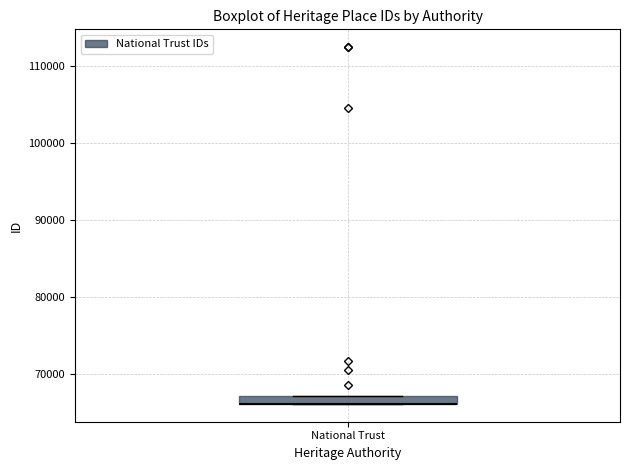

Where is the lower edge of the box for National Trust on the y-axis? The values are not printed on the chart, so give them approximately, as read against the axis.

66000